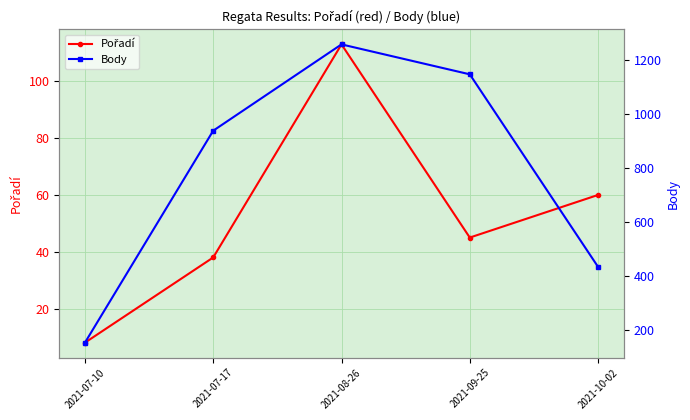

In Body, how many points are higher than both neighbors (excluding endpoints)?

1